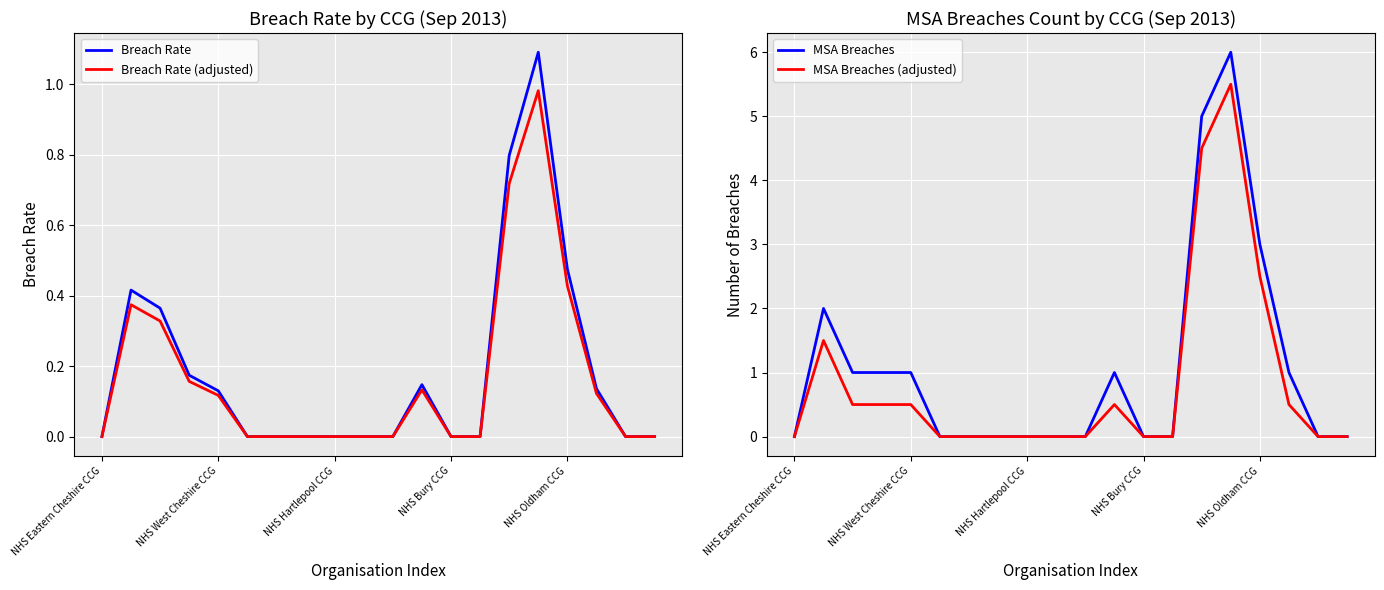

The value of MSA Breaches at 13 is -4.0. True or false?

False